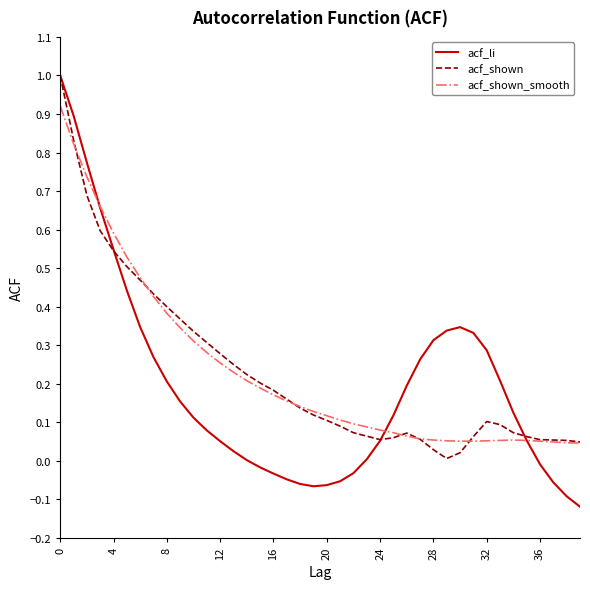

Which series has the largest range (max minus min)?

acf_li